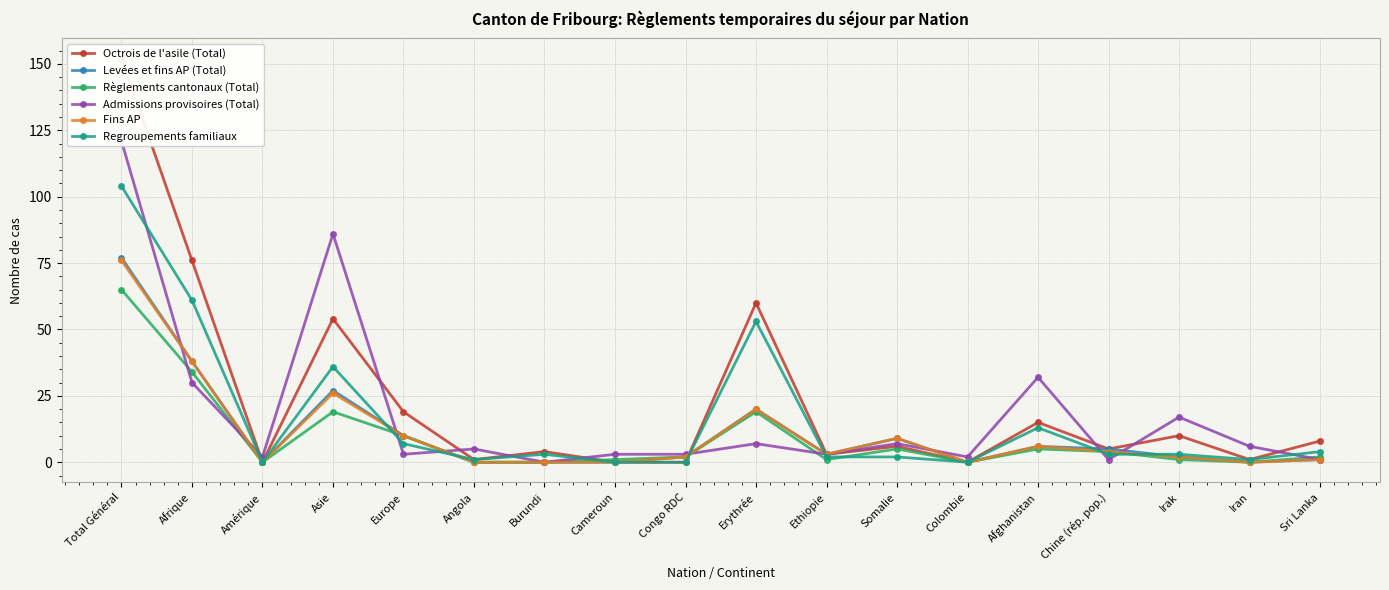

At which label is Règlements cantonaux (Total) closest to 32?

Afrique